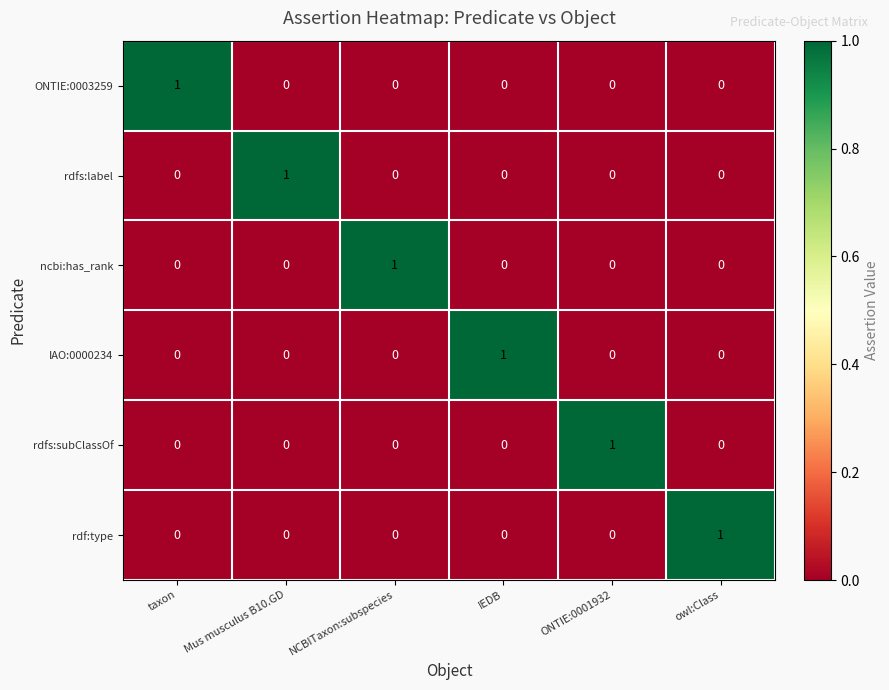

How many rdfs:subClassOf values are between 0 and 1?

6